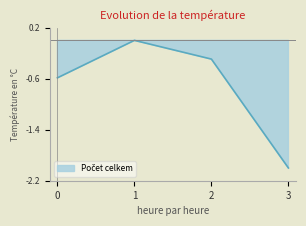

How many interior local peaks (higher than both neighbors) does the data have?

1